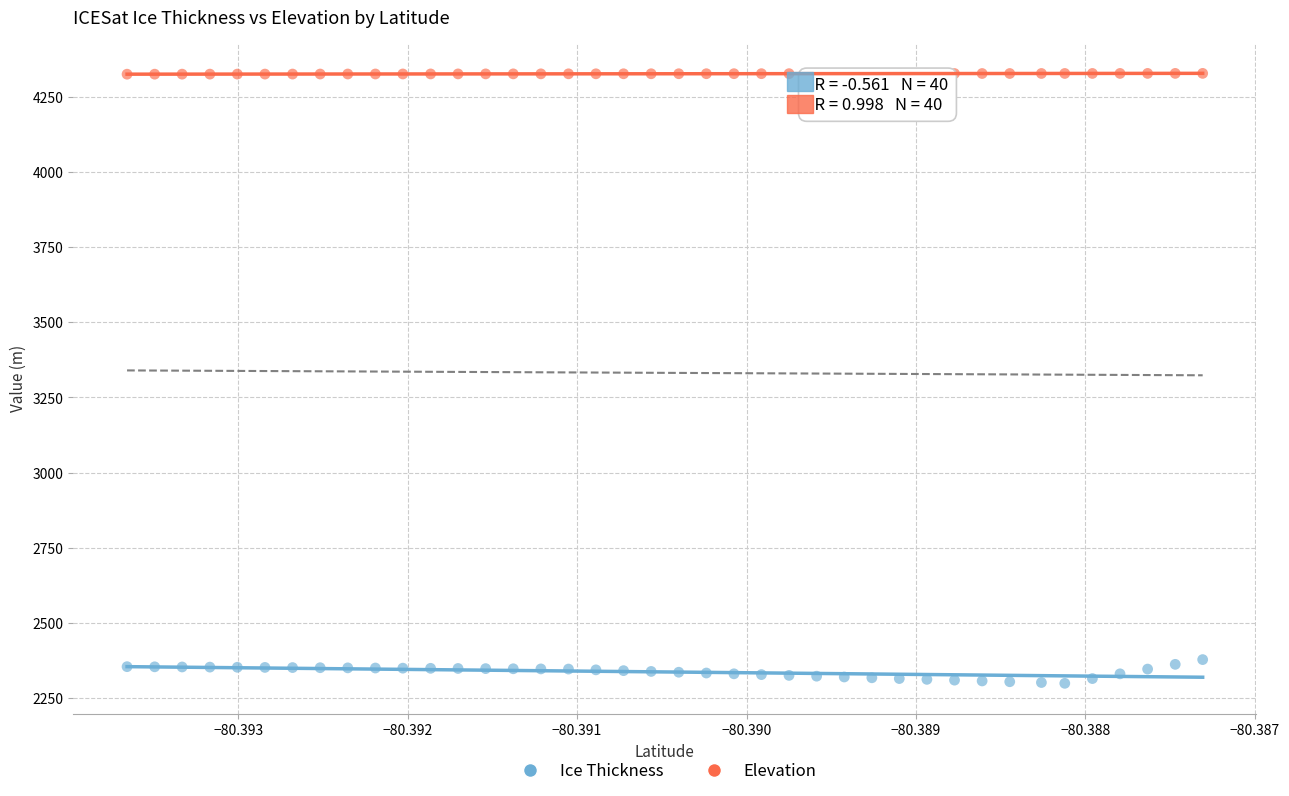

Which series reaches the minimum Y coordinate?

Ice Thickness